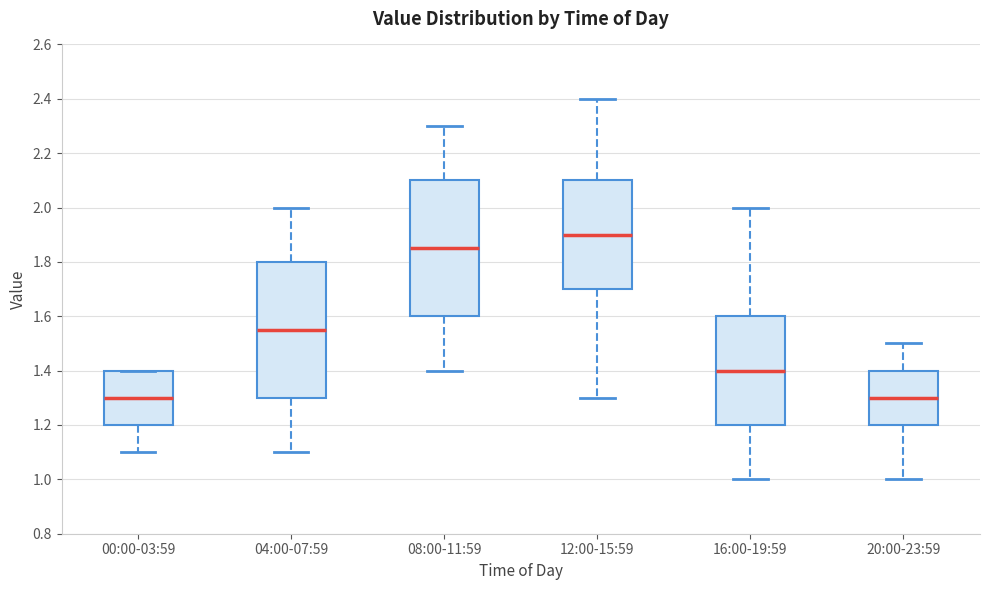

Reading left to right, read every box against the y-axis: the position of its median line, the range the box covers, and the ends of its whiskers. The values are not printed on the chart, so give them approximately, as read against the axis.

00:00-03:59: median 1.30, box 1.20 to 1.40, whiskers 1.10 to 1.40
04:00-07:59: median 1.56, box 1.30 to 1.80, whiskers 1.10 to 2.00
08:00-11:59: median 1.86, box 1.60 to 2.10, whiskers 1.40 to 2.30
12:00-15:59: median 1.90, box 1.70 to 2.10, whiskers 1.30 to 2.40
16:00-19:59: median 1.40, box 1.20 to 1.60, whiskers 1.00 to 2.00
20:00-23:59: median 1.30, box 1.20 to 1.40, whiskers 1.00 to 1.50